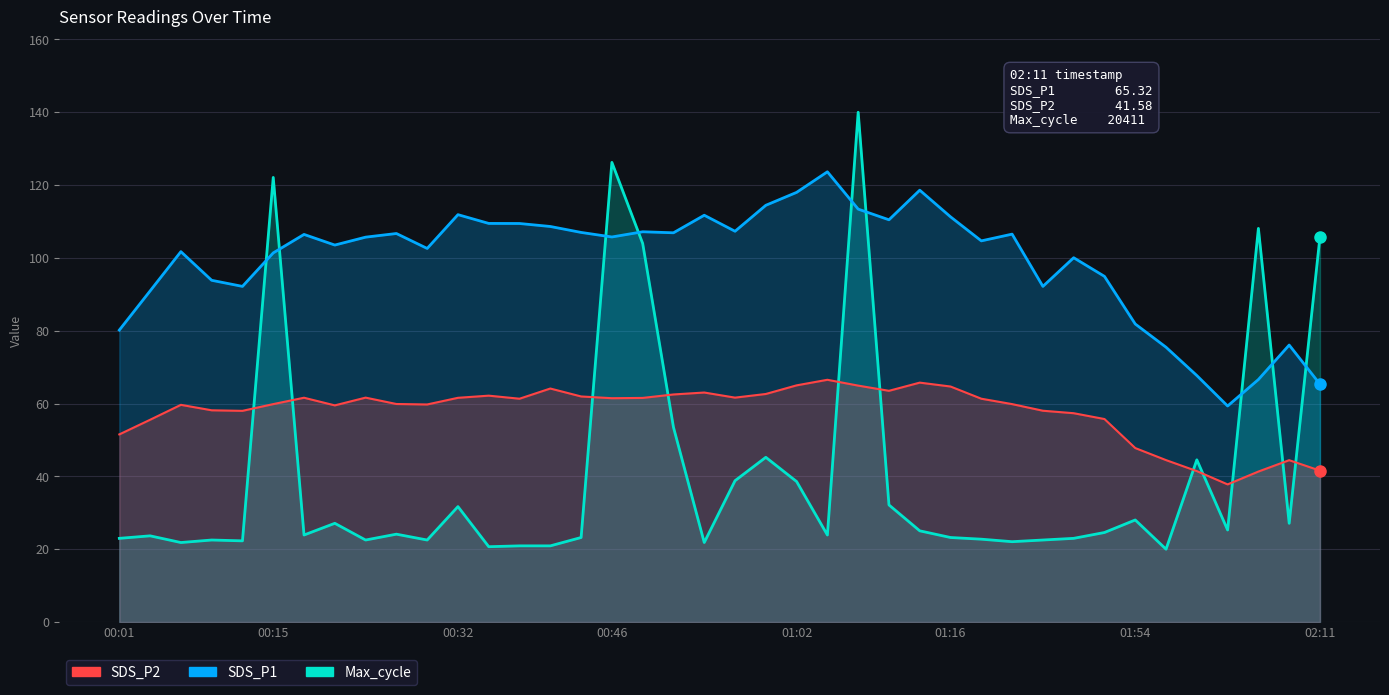

True or false: SDS_P2 has a value of 59.8 at 10.

True